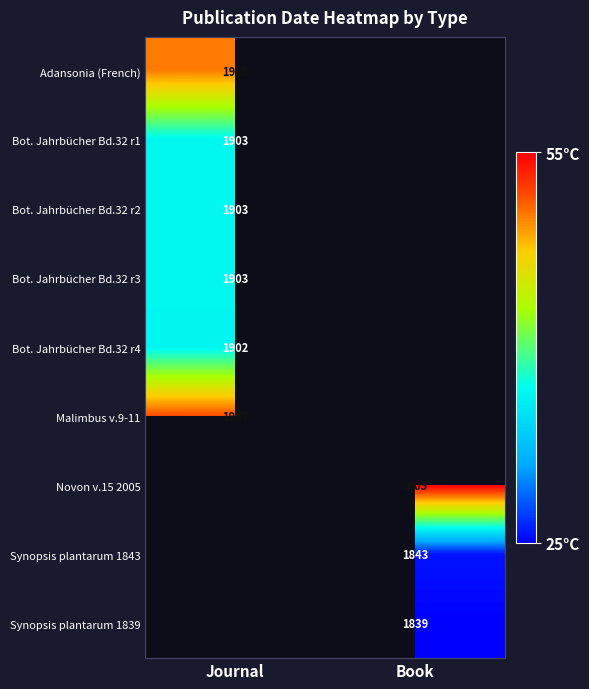

List the series in order of their overall mean, lowest first.

Adansonia (French), Bot. Jahrbücher Bd.32 r1, Bot. Jahrbücher Bd.32 r2, Bot. Jahrbücher Bd.32 r3, Bot. Jahrbücher Bd.32 r4, Malimbus v.9-11, Novon v.15 2005, Synopsis plantarum 1843, Synopsis plantarum 1839